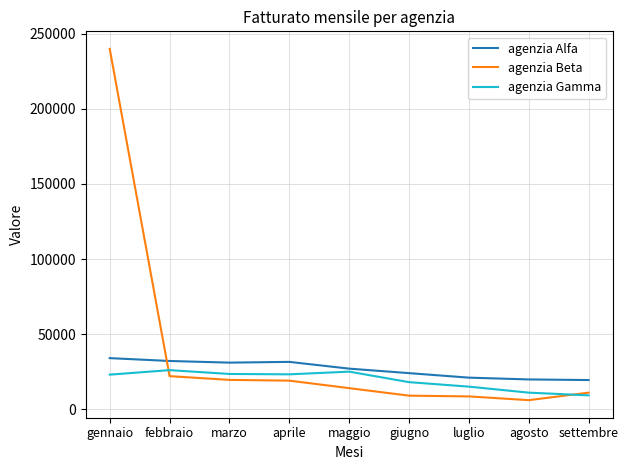

What is the average value of the agenzia Gamma series?

19317